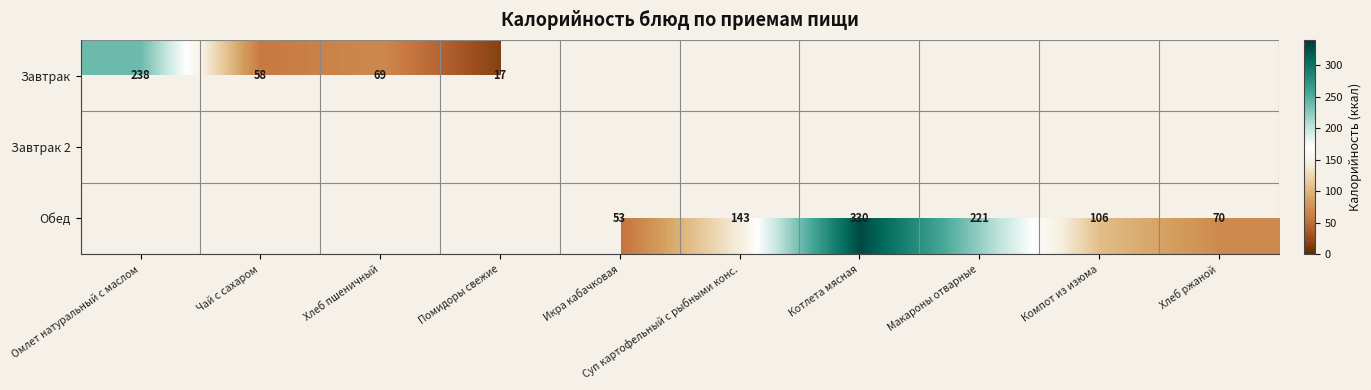

True or false: Завтрак has a value of 58.0 at Чай с сахаром.

True